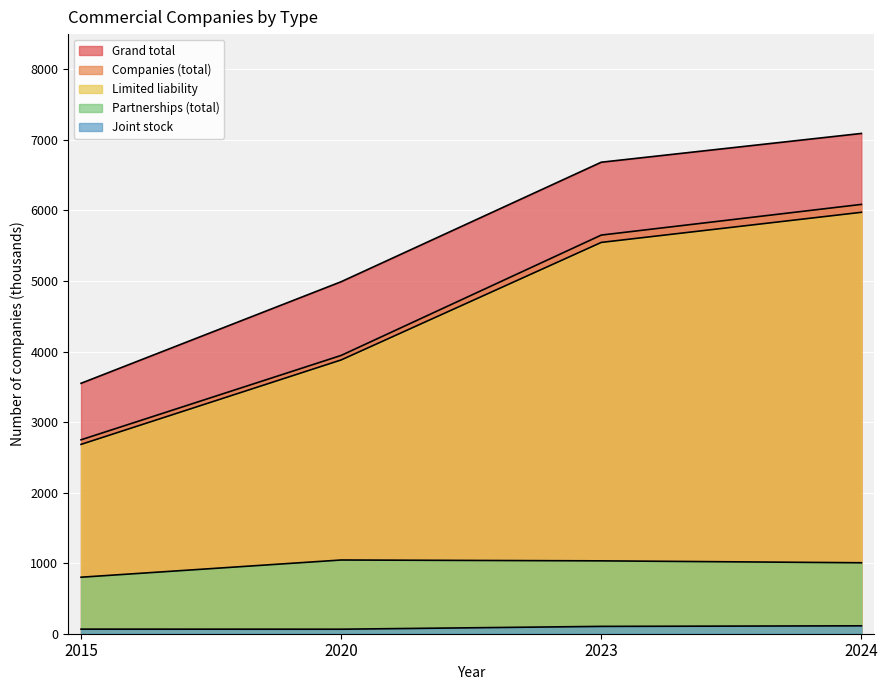

What is the difference between the maximum and minimum values in the Companies (total) series?

3337